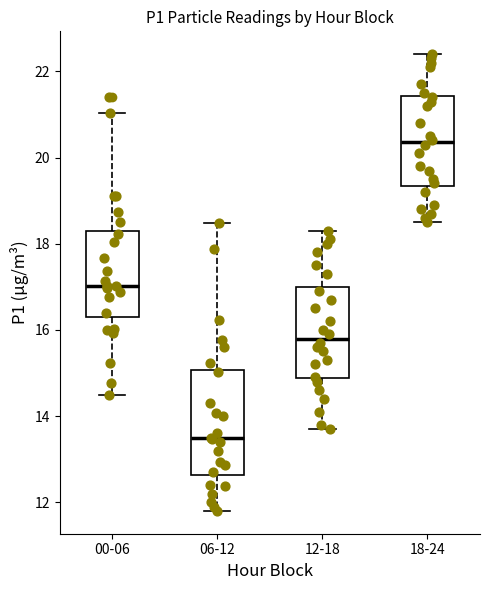

Where is the upper edge of the box for 18-24 on the y-axis? The values are not printed on the chart, so give them approximately, as read against the axis.

21.4